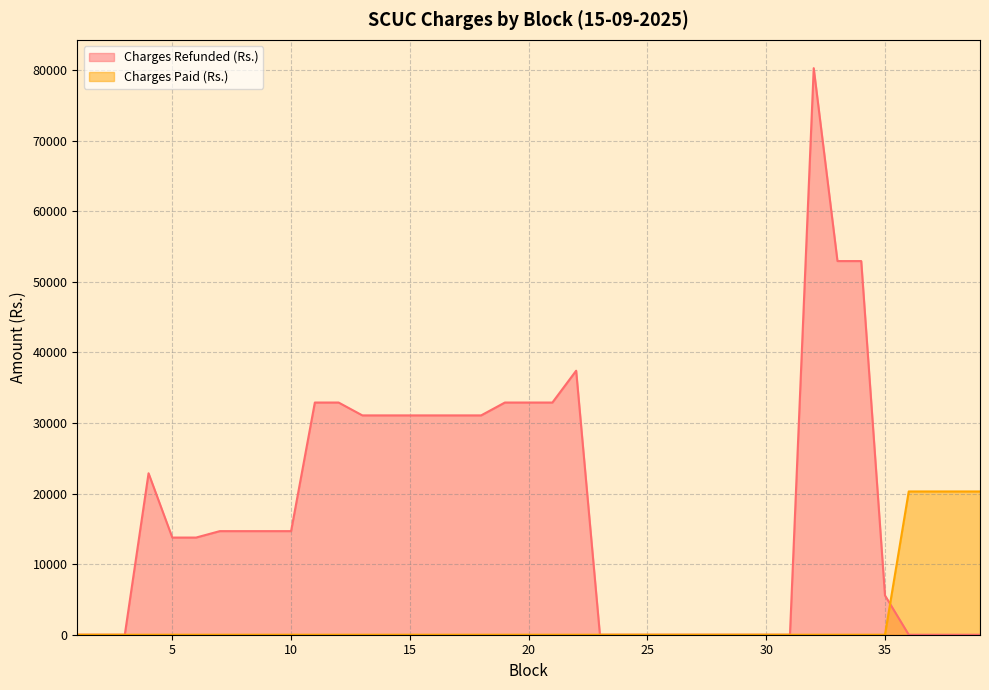

Which series has the largest range (max minus min)?

Charges Refunded (Rs.)